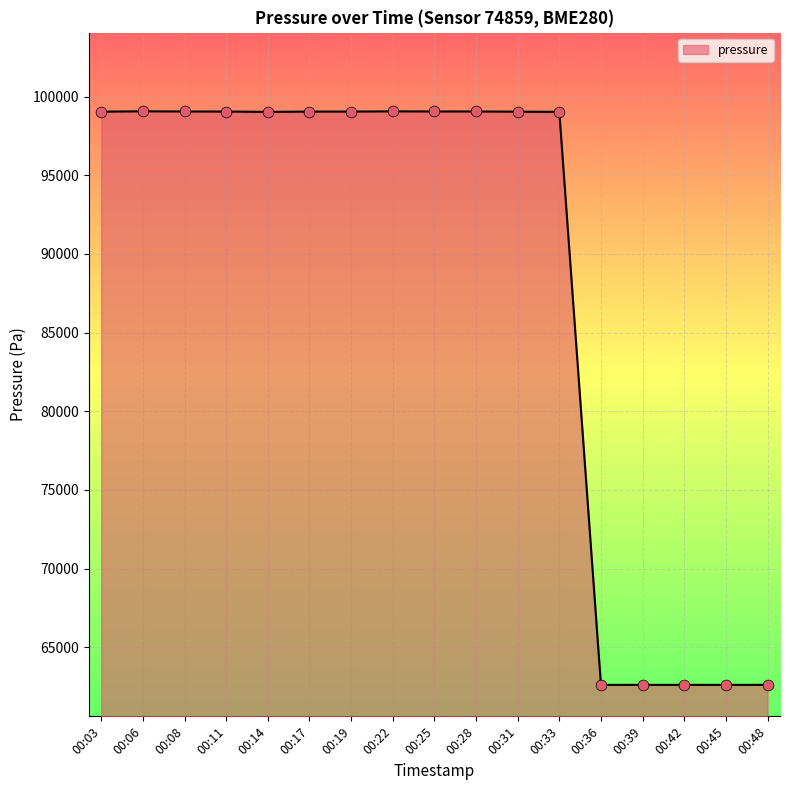

What is the change in value from 00:08 to 00:19?

-5.8